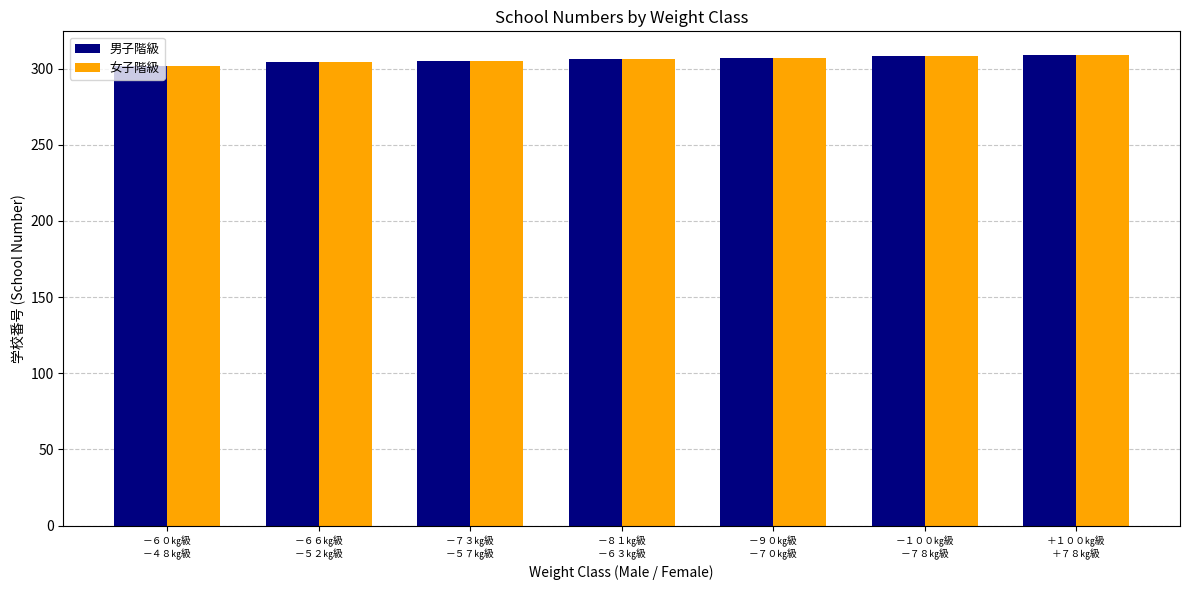

What is the highest value of the 女子階級 series?

309